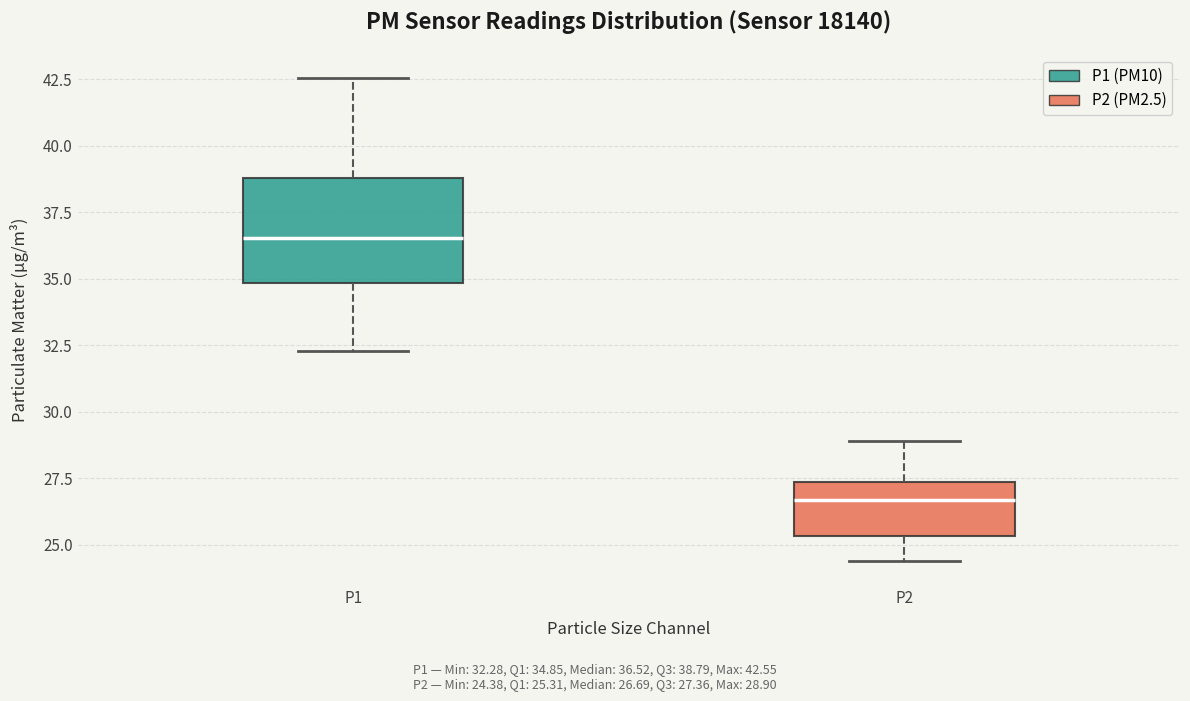

Reading left to right, transcribe this box plot: for each box, give where its median line is, the range the box spans, and where its two whiskers end, as read against the y-axis. The values are not printed on the chart, so give them approximately, as read against the axis.

P1: median 36.5, box 35.0 to 39.0, whiskers 32.5 to 42.5
P2: median 26.5, box 25.5 to 27.5, whiskers 24.5 to 29.0